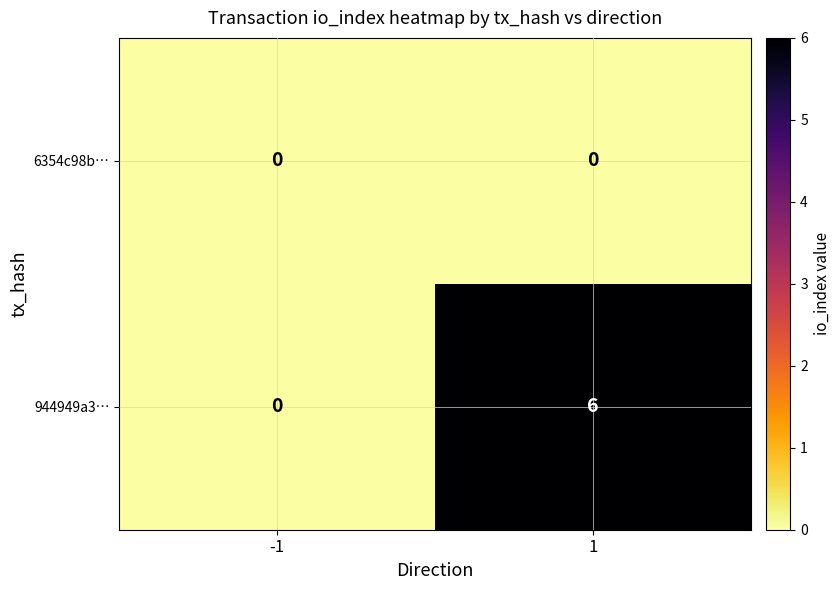

Which series has the largest range (max minus min)?

944949a3…